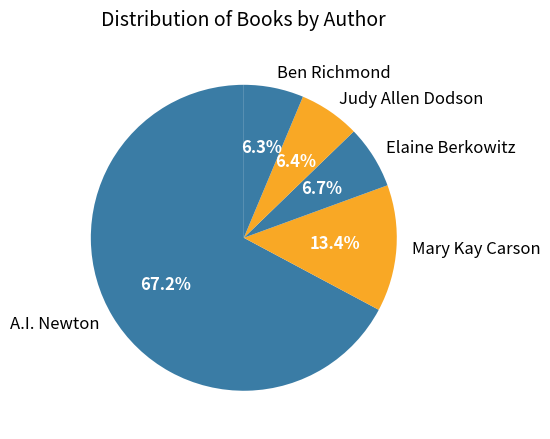

Is Ben Richmond the majority of the pie?

No